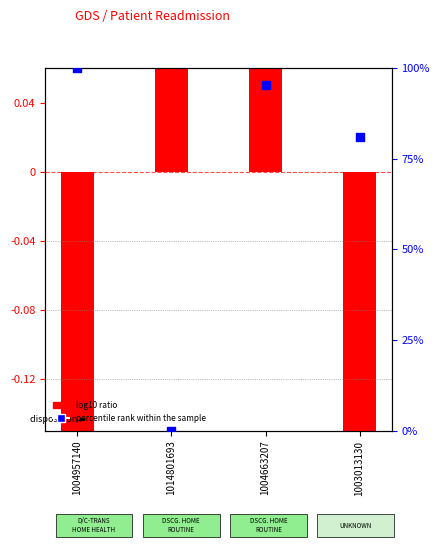

At how many categories does at least one series exceed 12?

3